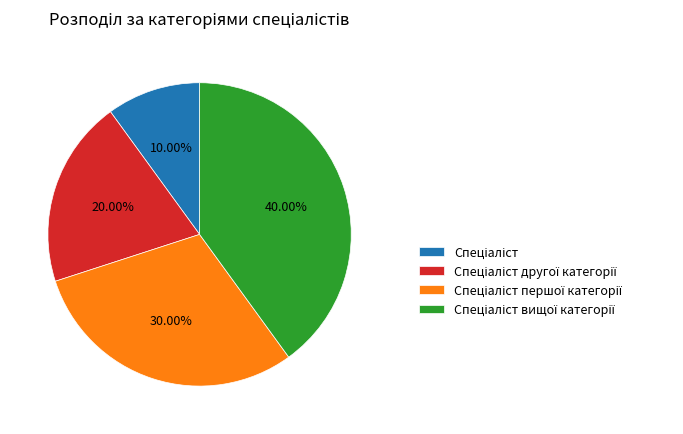

Is there a majority slice in this chart?

No